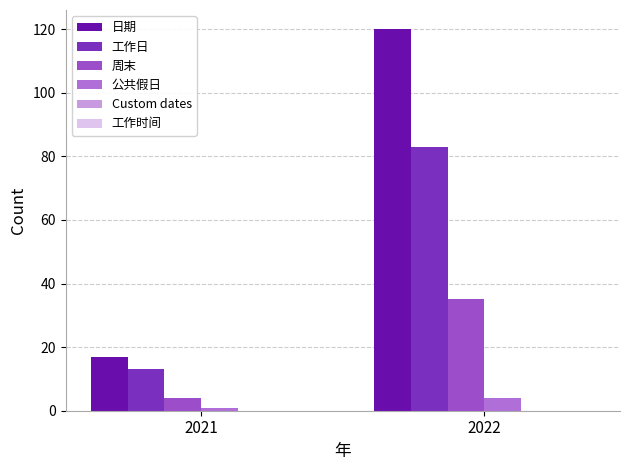

Rank the series at 2022 from highest to lowest value.

日期, 工作日, 周末, 公共假日